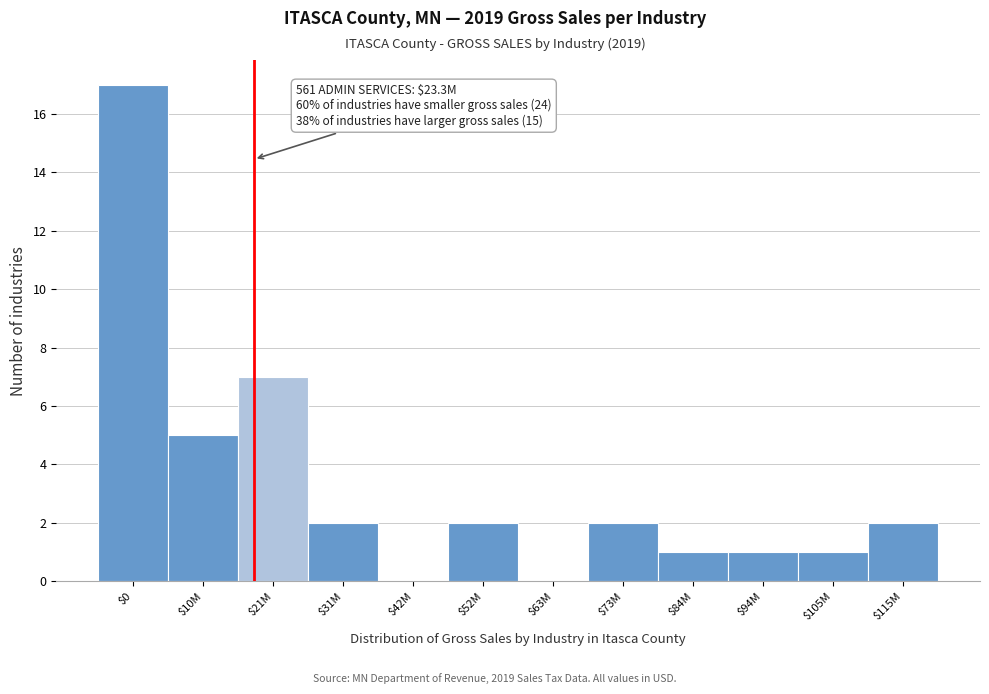

Read the value at $10M.

5